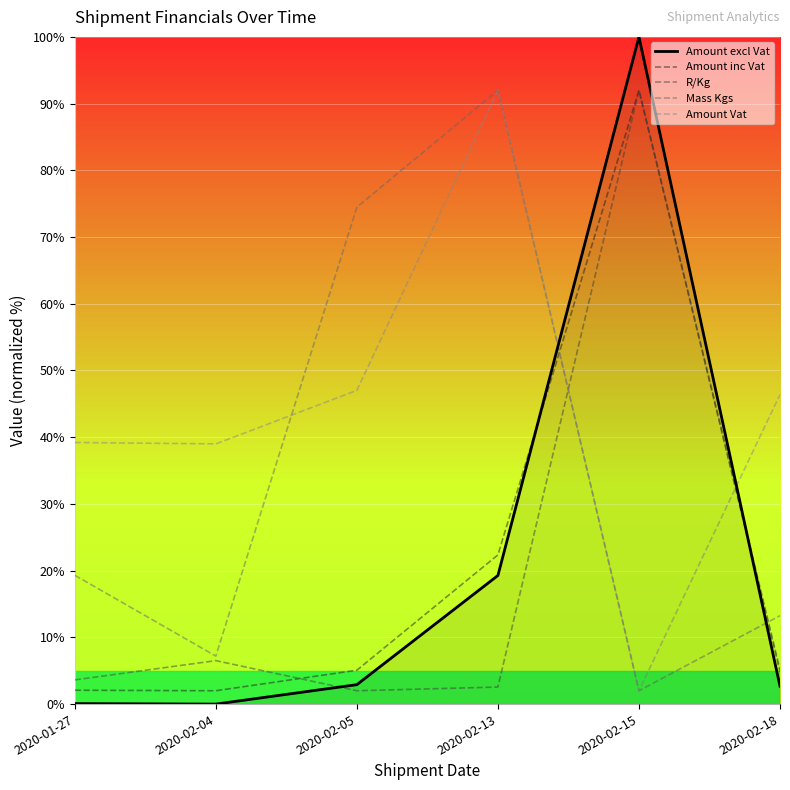

Where is Amount inc Vat nearest to the value 46?

2020-02-13